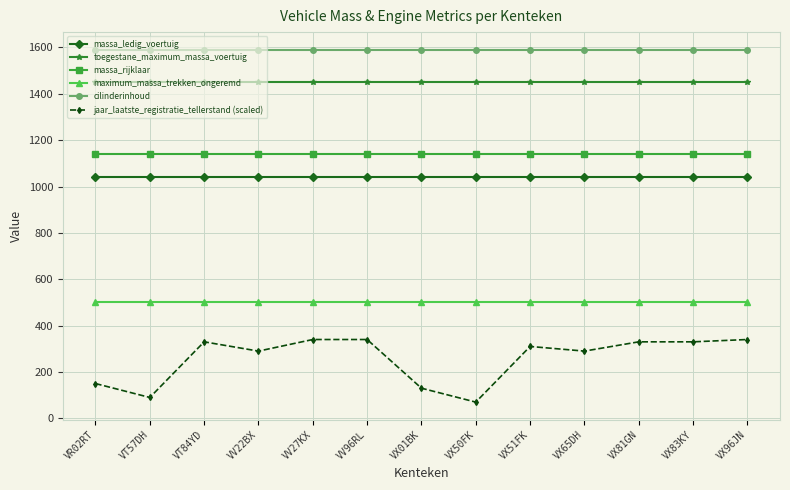

Count the number of data series in this chart.

6